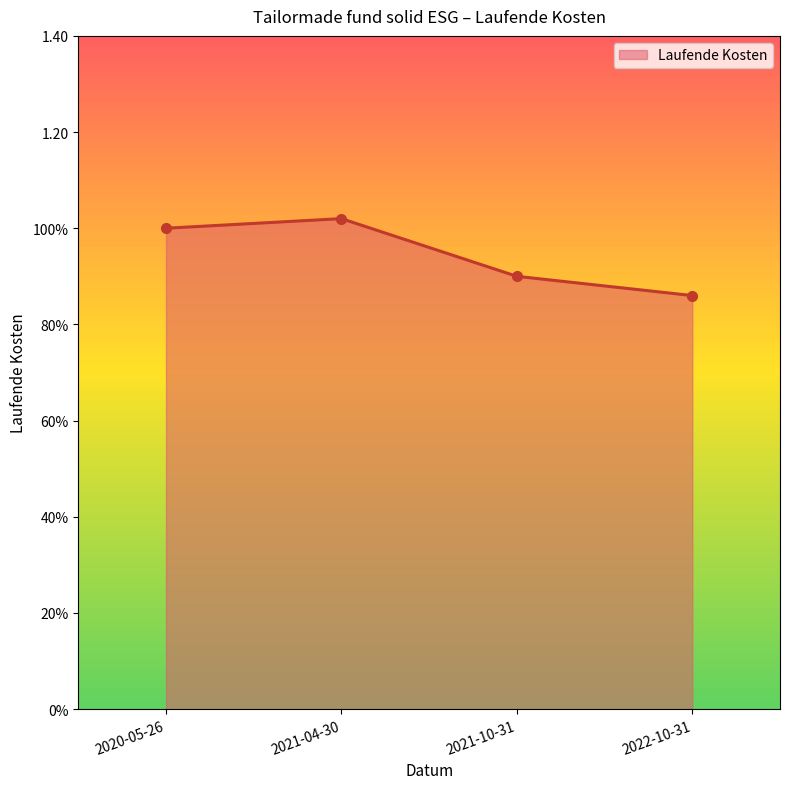

True or false: the data has more than 2 interior local peaks.

False